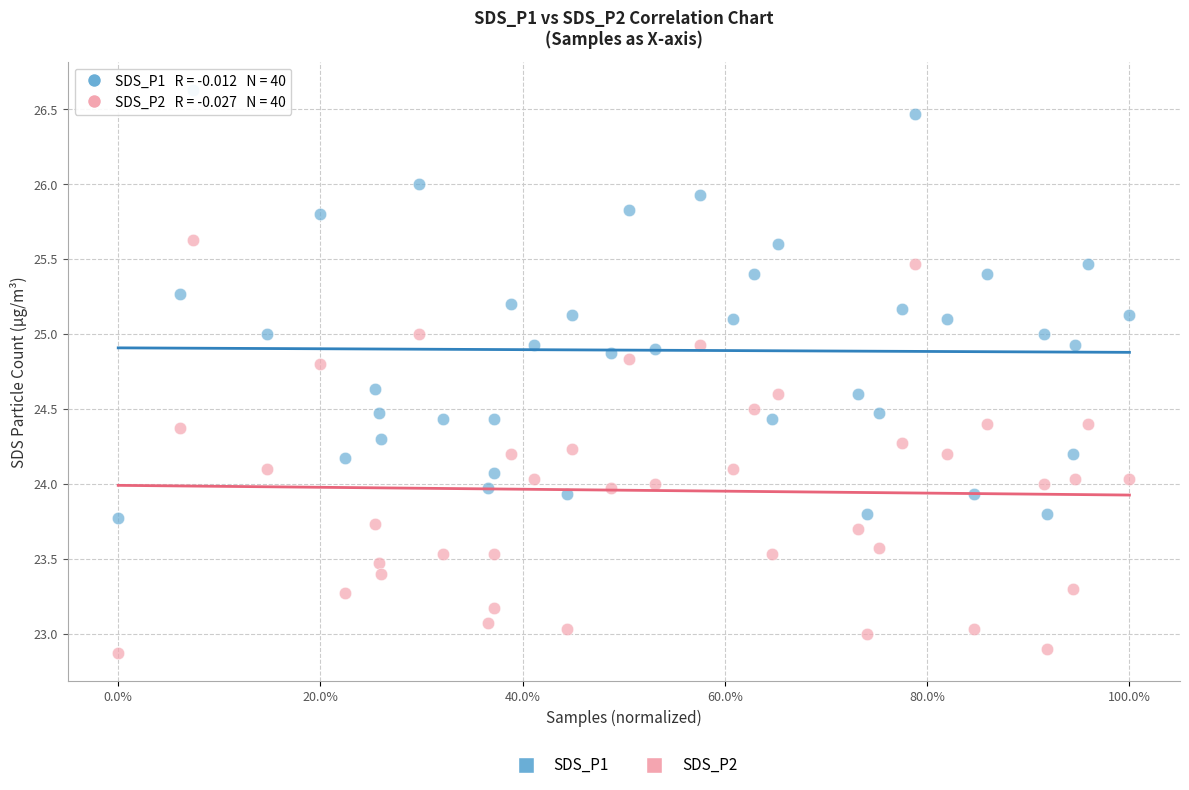

Which series contains the lowest Y value?

SDS_P2